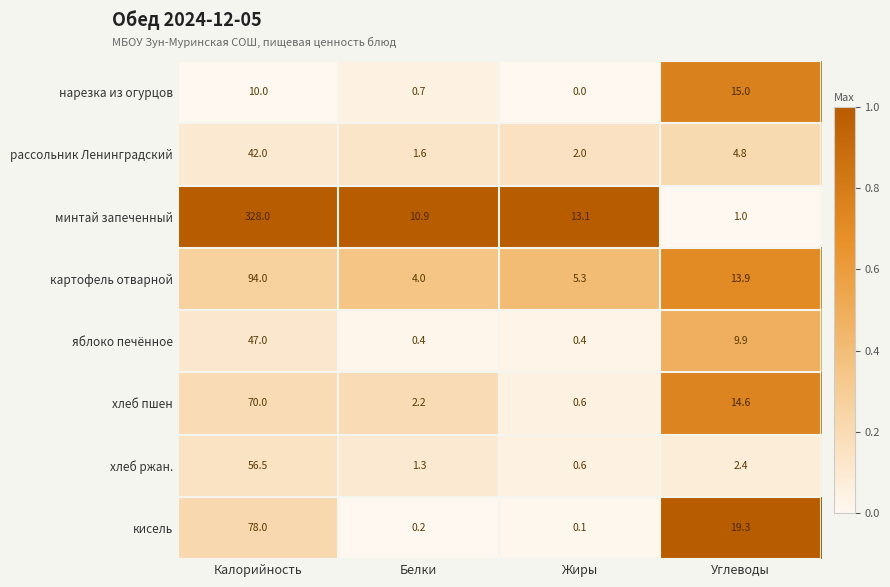

At Калорийность, list the series in order from largest to smallest.

минтай запеченный, картофель отварной, кисель, хлеб пшен, хлеб ржан., яблоко печённое, рассольник Ленинградский, нарезка из огурцов